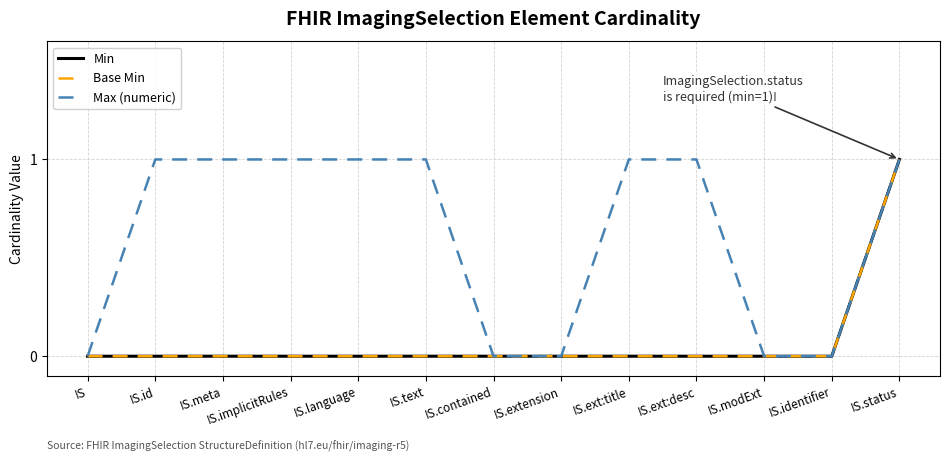

What is the label of the 11th point from the left?

IS.modExt